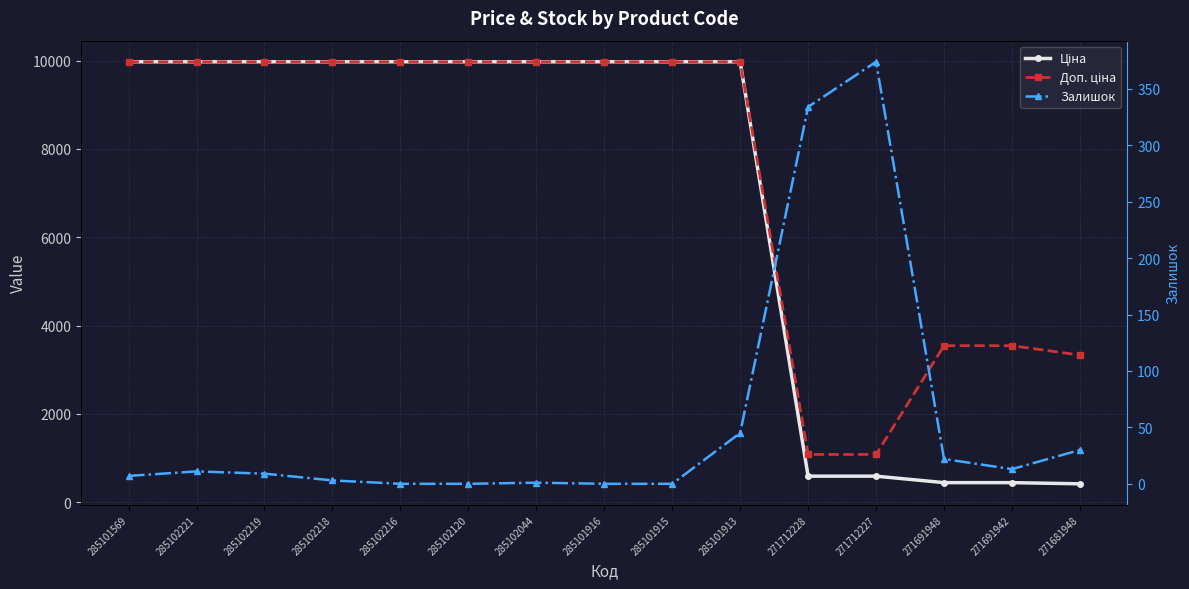

What is the value of the Ціна point at the 7th from the left?

9975.0